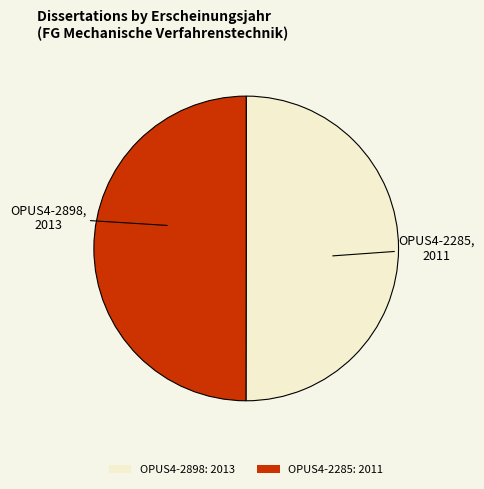

Is the sum of OPUS4-2285: 2011 and OPUS4-2898: 2013 greater than half?

Yes